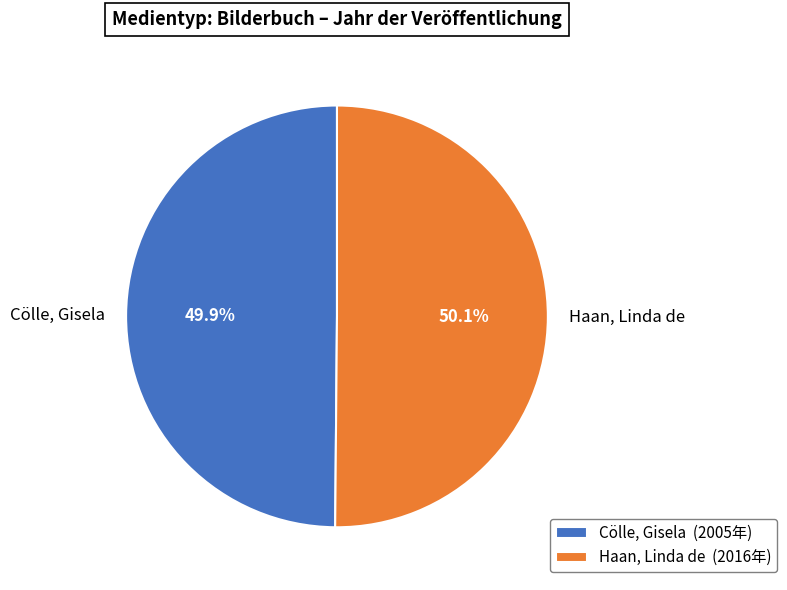

Approximately how many times larger is the value at Cölle, Gisela compared to Haan, Linda de?

1.0